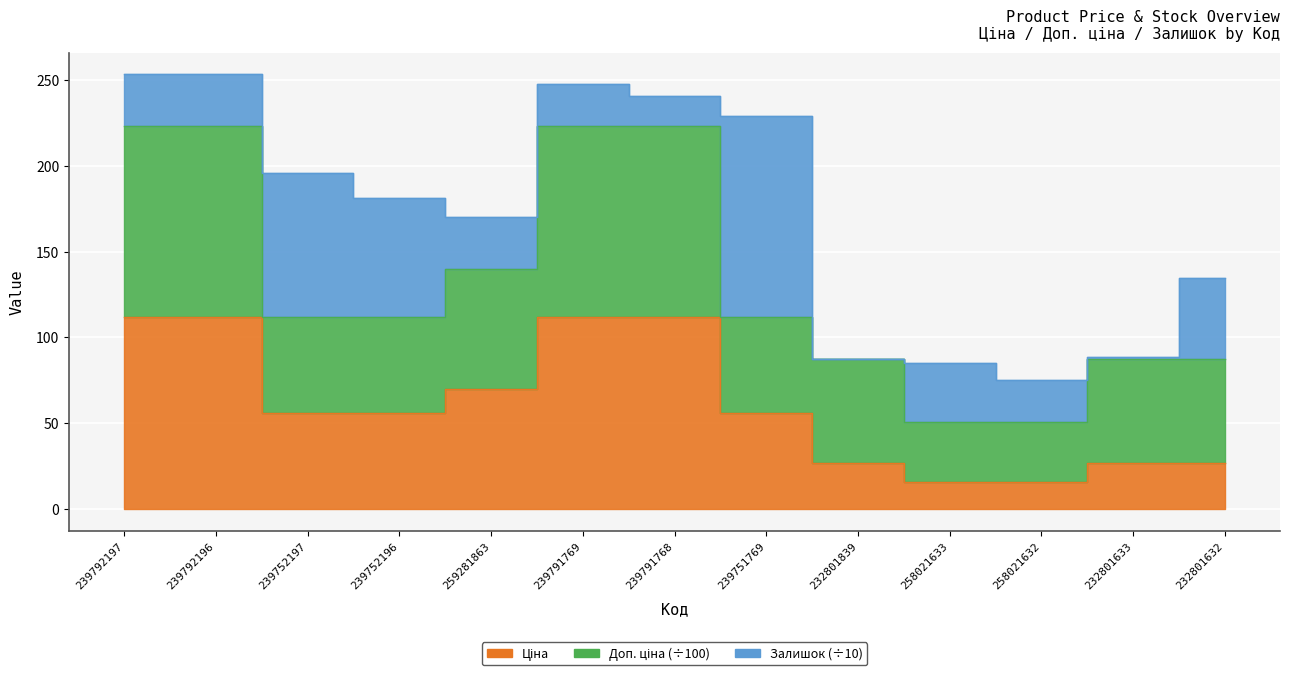

What position from the left is 232801633?

12